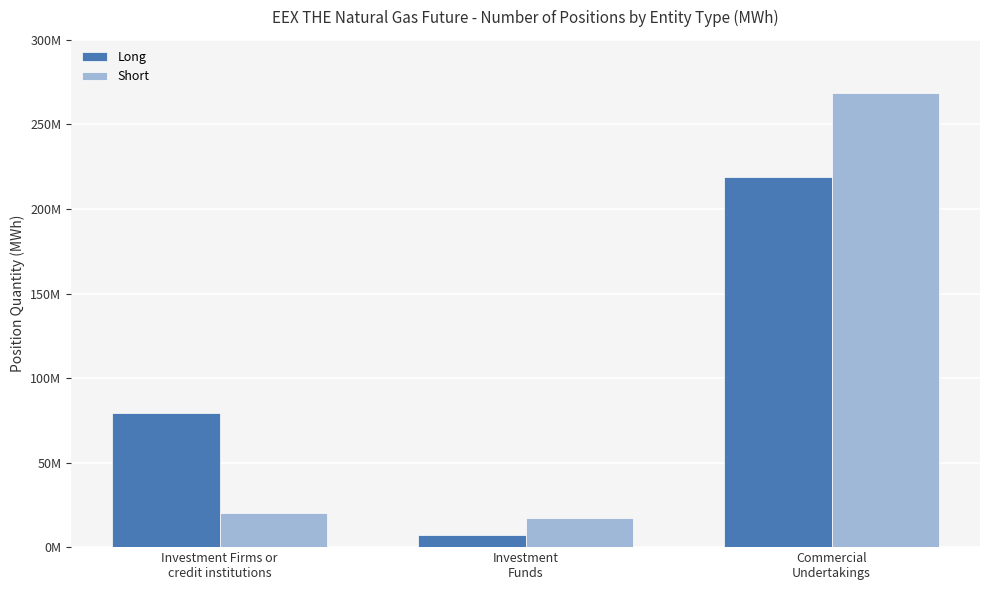

What is the approximate value of Short at Investment Firms or
credit institutions, to the nearest 10?

19928280